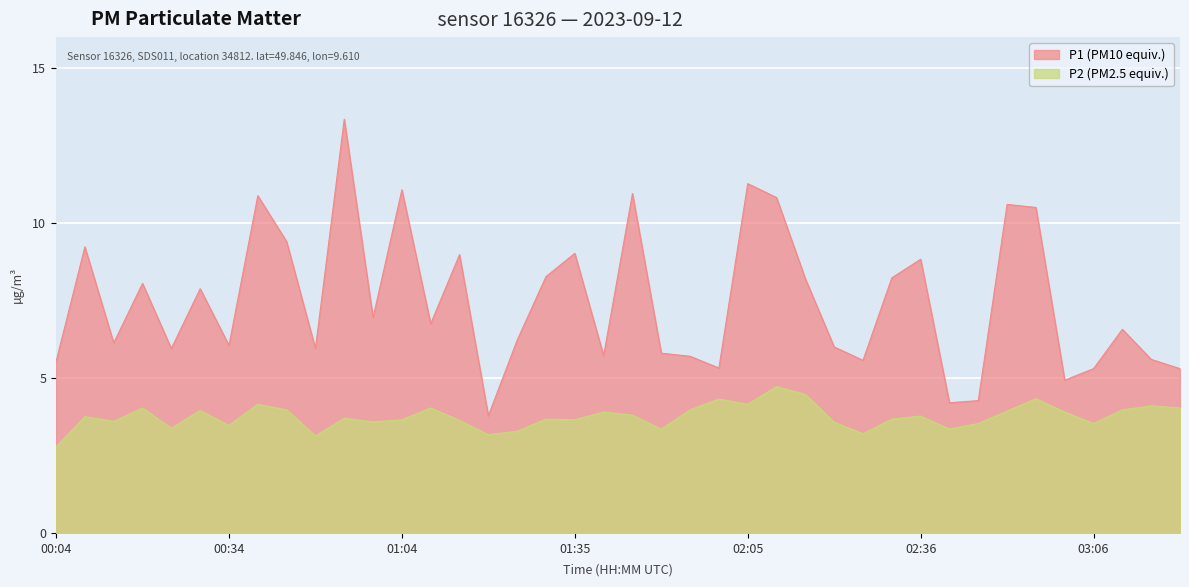

Reading right to left, transcribe all the data shown in this chart.

P1: 03:21=5.3	03:16=5.6	03:11=6.6	03:06=5.3	03:01=4.9	02:56=10.5	02:51=10.6	02:46=4.3	02:41=4.2	02:36=8.8	02:31=8.2	02:26=5.6	02:21=6.0	02:15=8.2	02:10=10.8	02:05=11.3	02:00=5.3	01:55=5.7	01:50=5.8	01:45=10.9	01:40=5.7	01:35=9.0	01:30=8.3	01:25=6.2	01:20=3.8	01:15=9.0	01:09=6.8	01:04=11.1	00:59=7.0	00:54=13.3	00:49=6.0	00:44=9.4	00:39=10.9	00:34=6.0	00:29=7.9	00:24=6.0	00:19=8.1	00:14=6.1	00:09=9.2	00:04=5.5
P2: 03:21=4.0	03:16=4.1	03:11=4.0	03:06=3.5	03:01=3.9	02:56=4.3	02:51=3.9	02:46=3.5	02:41=3.4	02:36=3.8	02:31=3.7	02:26=3.2	02:21=3.6	02:15=4.5	02:10=4.7	02:05=4.2	02:00=4.3	01:55=4.0	01:50=3.4	01:45=3.8	01:40=3.9	01:35=3.6	01:30=3.7	01:25=3.3	01:20=3.2	01:15=3.6	01:09=4.0	01:04=3.6	00:59=3.6	00:54=3.7	00:49=3.1	00:44=4.0	00:39=4.2	00:34=3.5	00:29=4.0	00:24=3.4	00:19=4.0	00:14=3.6	00:09=3.8	00:04=2.8